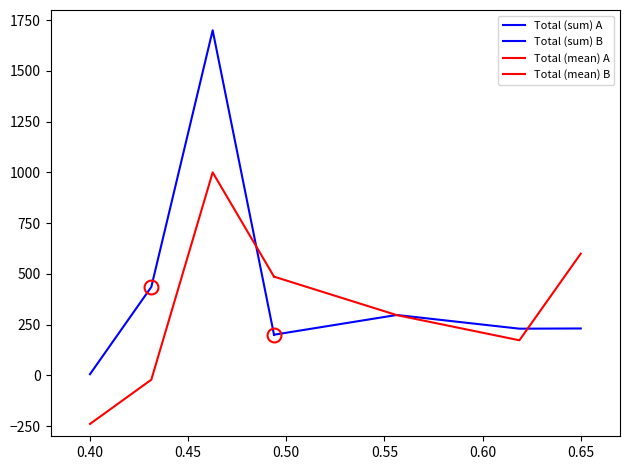

How many data points in Total (mean) A are above 486?

2